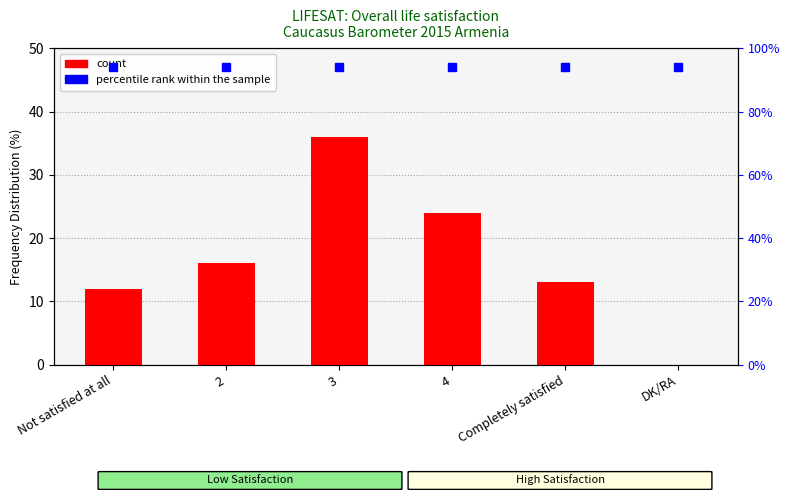

At which category does the chart reach its minimum across all series?

DK/RA